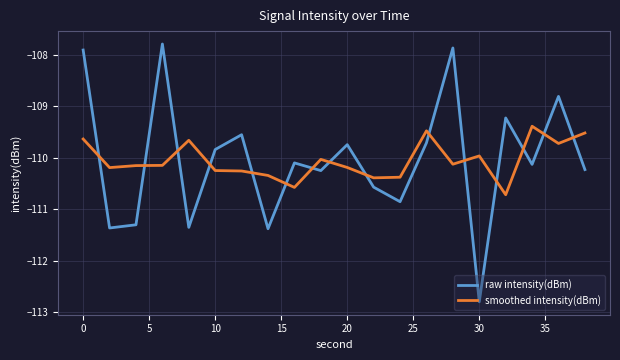

True or false: raw intensity(dBm) and smoothed intensity(dBm) intersect in this chart.

True